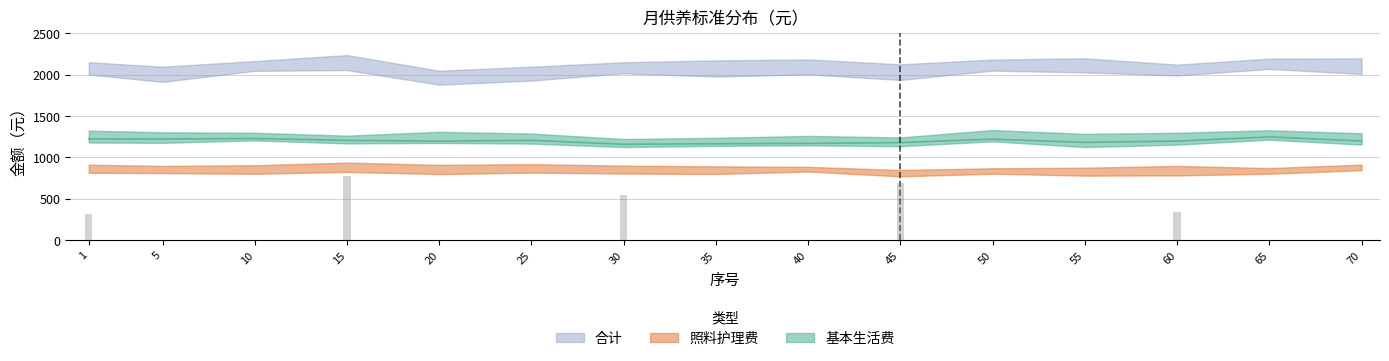

At how many categories does at least one series exceed 1774?

15